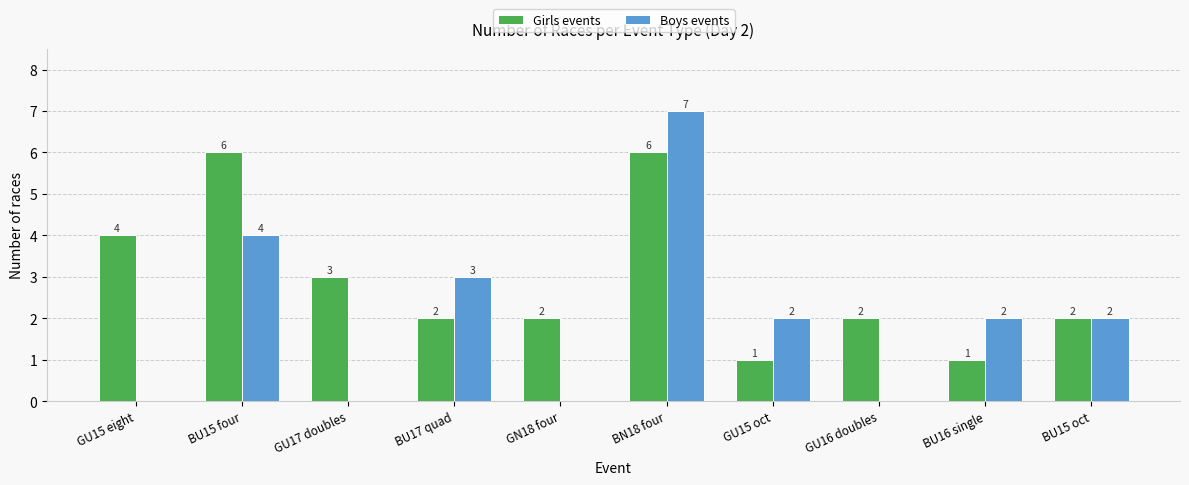

Are the bars grouped side by side (vs. stacked)?

Yes